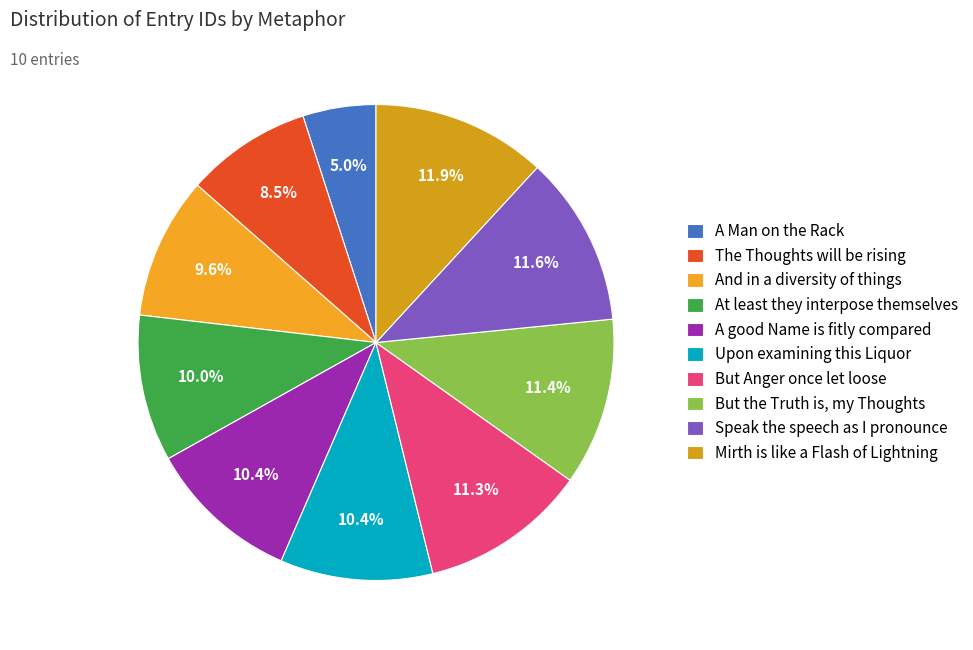

To the nearest percent, what portion does But Anger once let loose represent?

11%